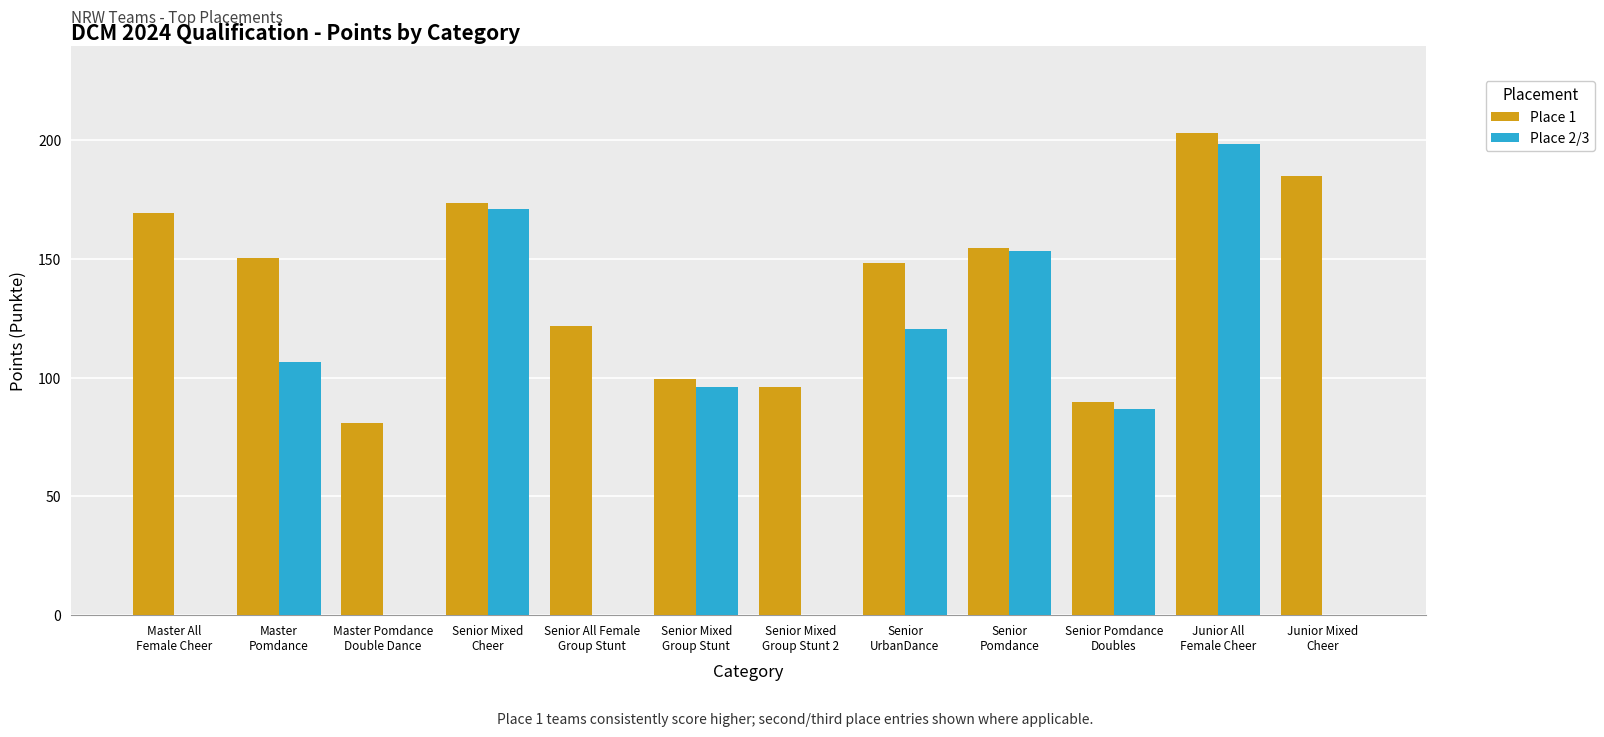

Which series has the largest total across all categories?

Place 1